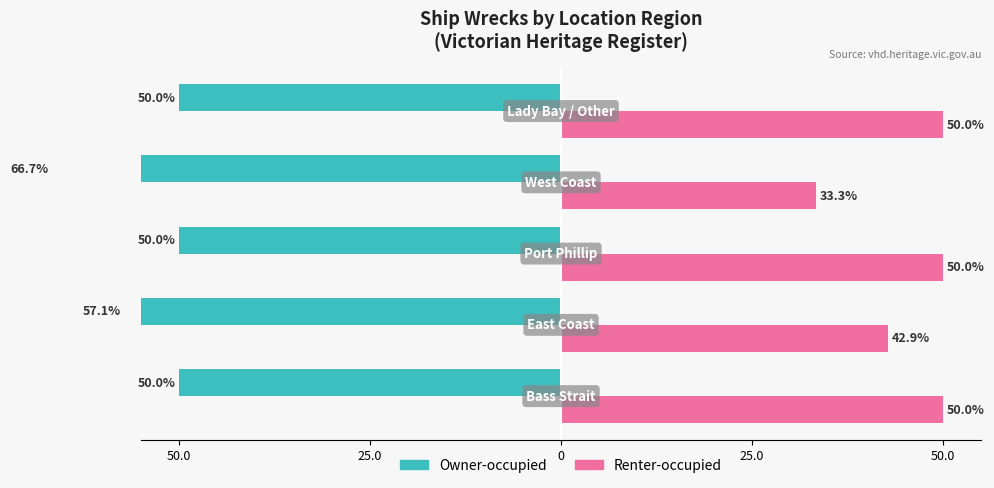

How many data points in Renter-occupied are less than 50?

2